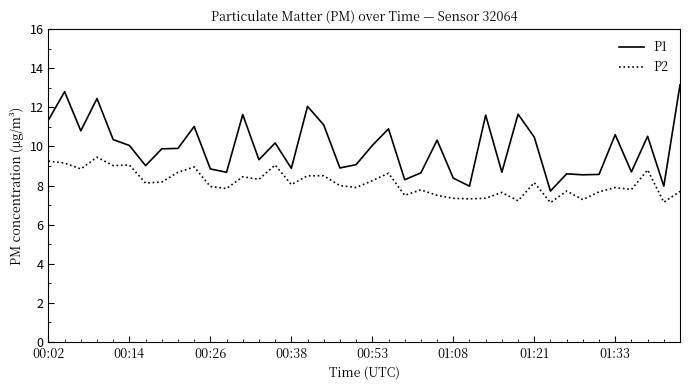

What are all the series names shown in the legend?

P1, P2